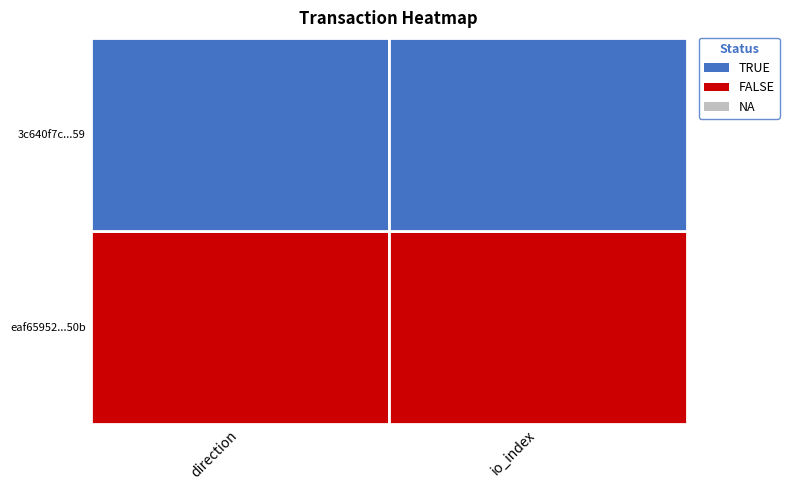

Is it true that io_index equals 0.6 at io_index?

False